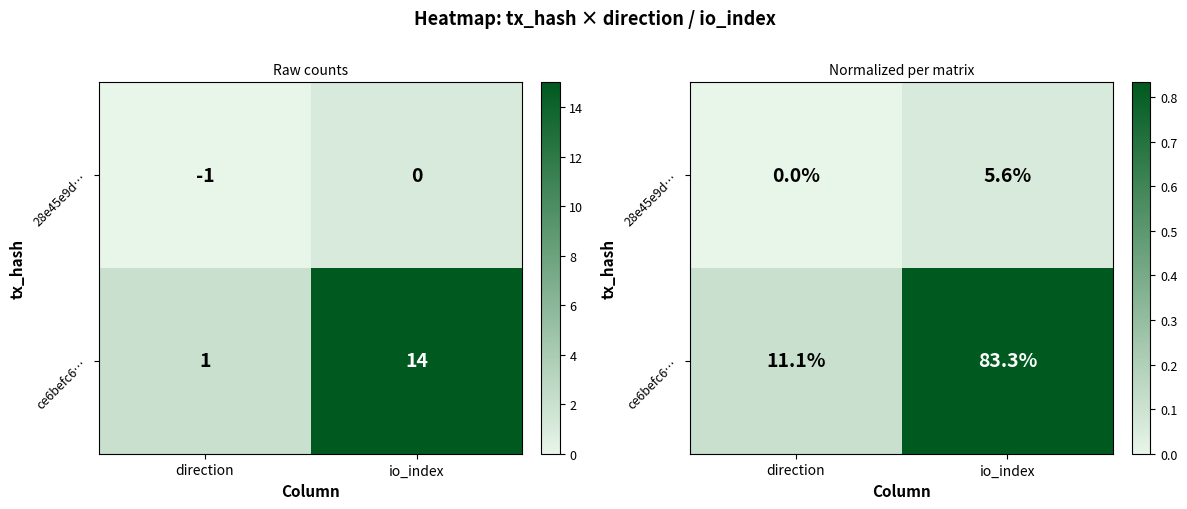

What is the difference between the ce6befc6… values at direction and io_index?

0.7